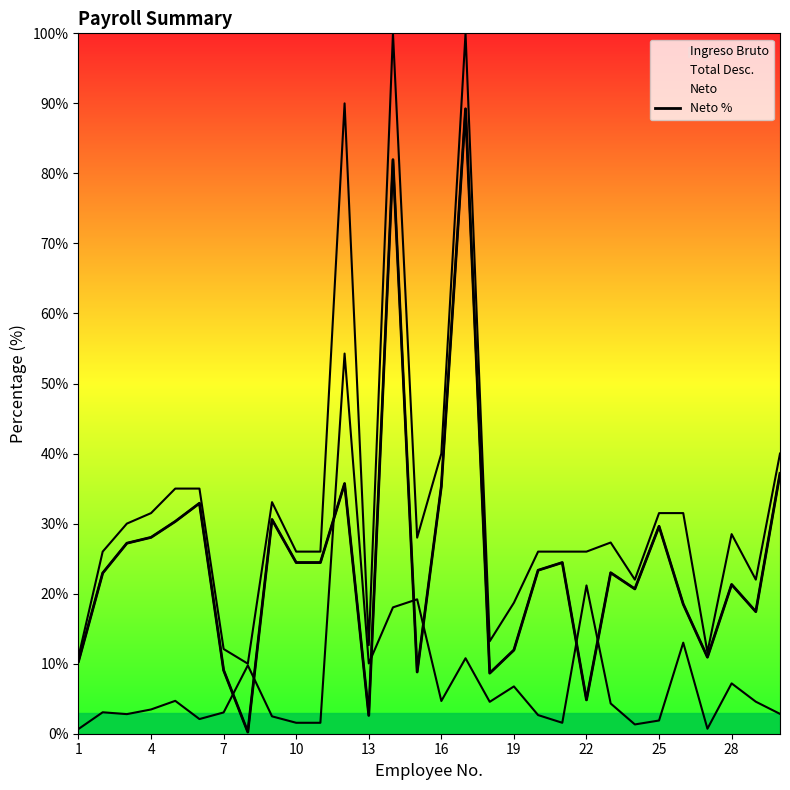

What is the sum of all values?

745.9